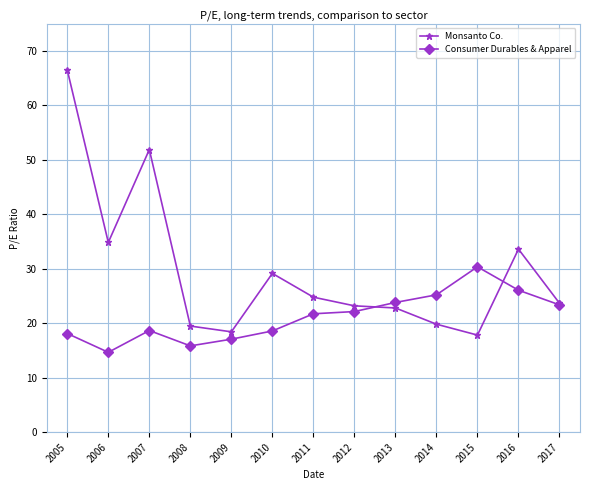

At how many categories does at least one series exceed 65?

1